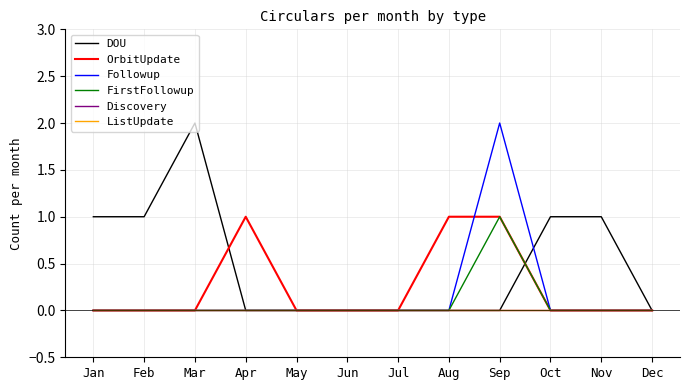

Reading left to right, list all the values displayed in this chart.

DOU: 1	1	2	0	0	0	0	0	0	1	1	0
OrbitUpdate: 0	0	0	1	0	0	0	1	1	0	0	0
Followup: 0	0	0	0	0	0	0	0	2	0	0	0
FirstFollowup: 0	0	0	0	0	0	0	0	1	0	0	0
Discovery: 0	0	0	0	0	0	0	0	0	0	0	0
ListUpdate: 0	0	0	0	0	0	0	0	0	0	0	0